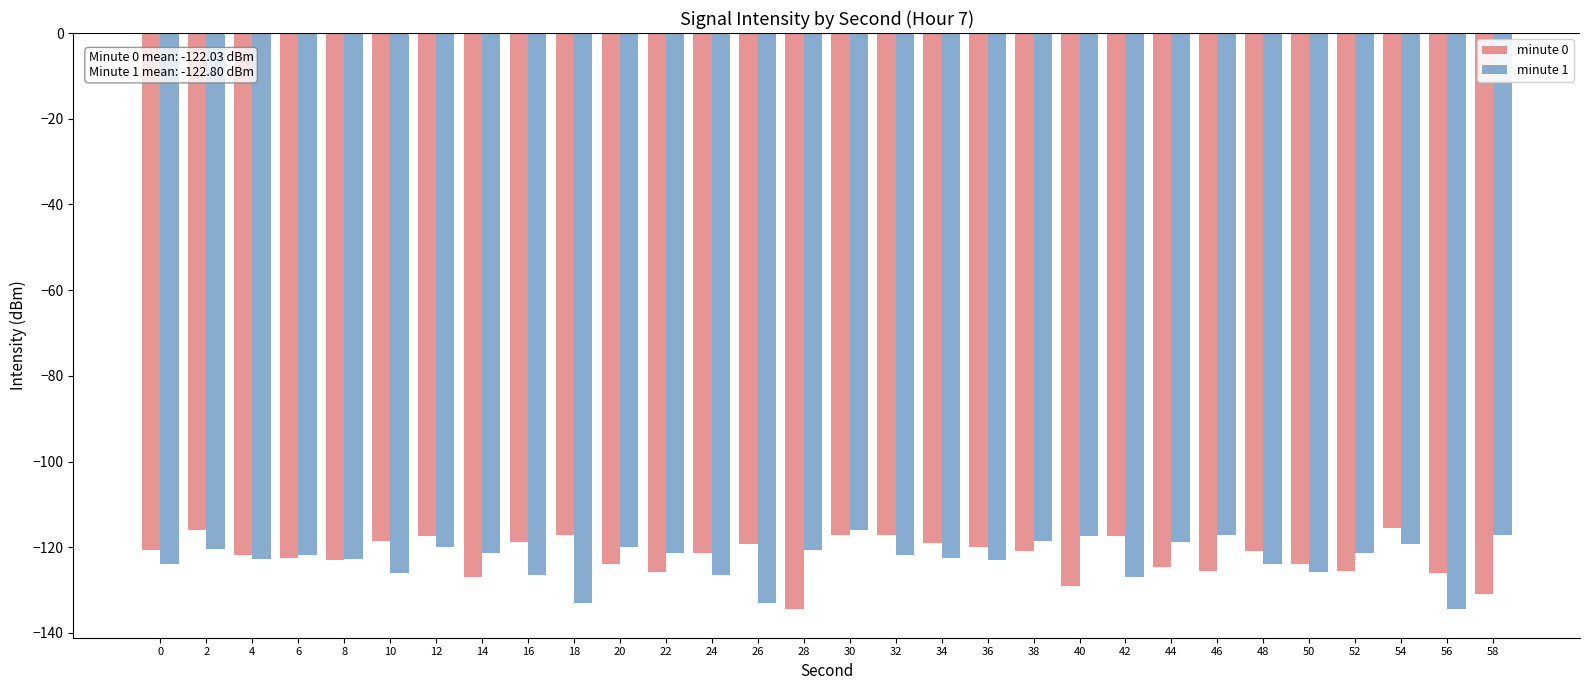

What is the difference between the highest and lowest values at 8?

0.2